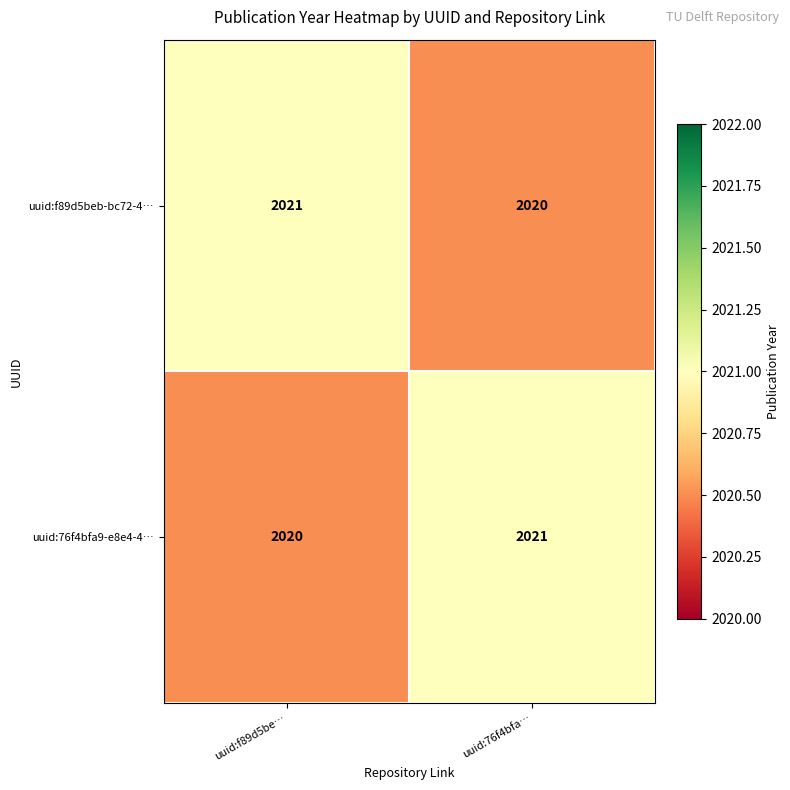

What is the total value across all series at uuid:f89d5be…?

4041